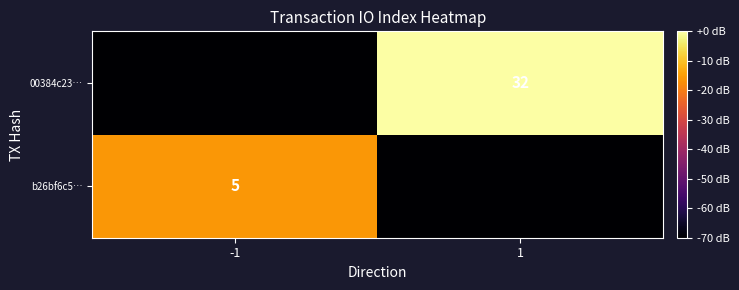

The b26bf6c5… series shows 7 at -1. True or false?

False